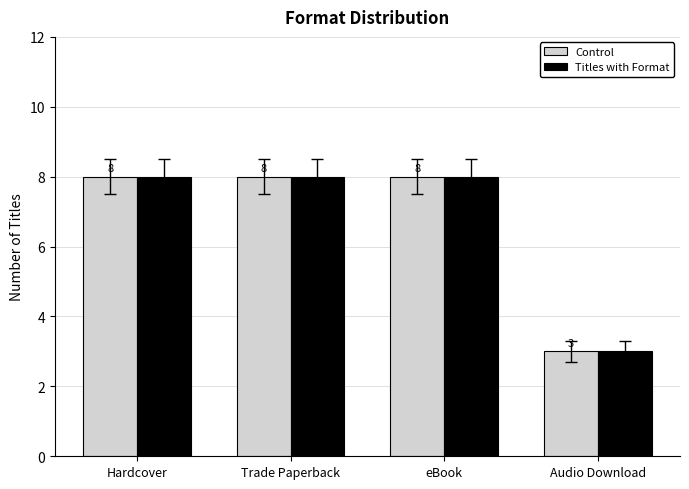

Is the value of Control at eBook greater than the value of Titles with Format at Audio Download?

Yes